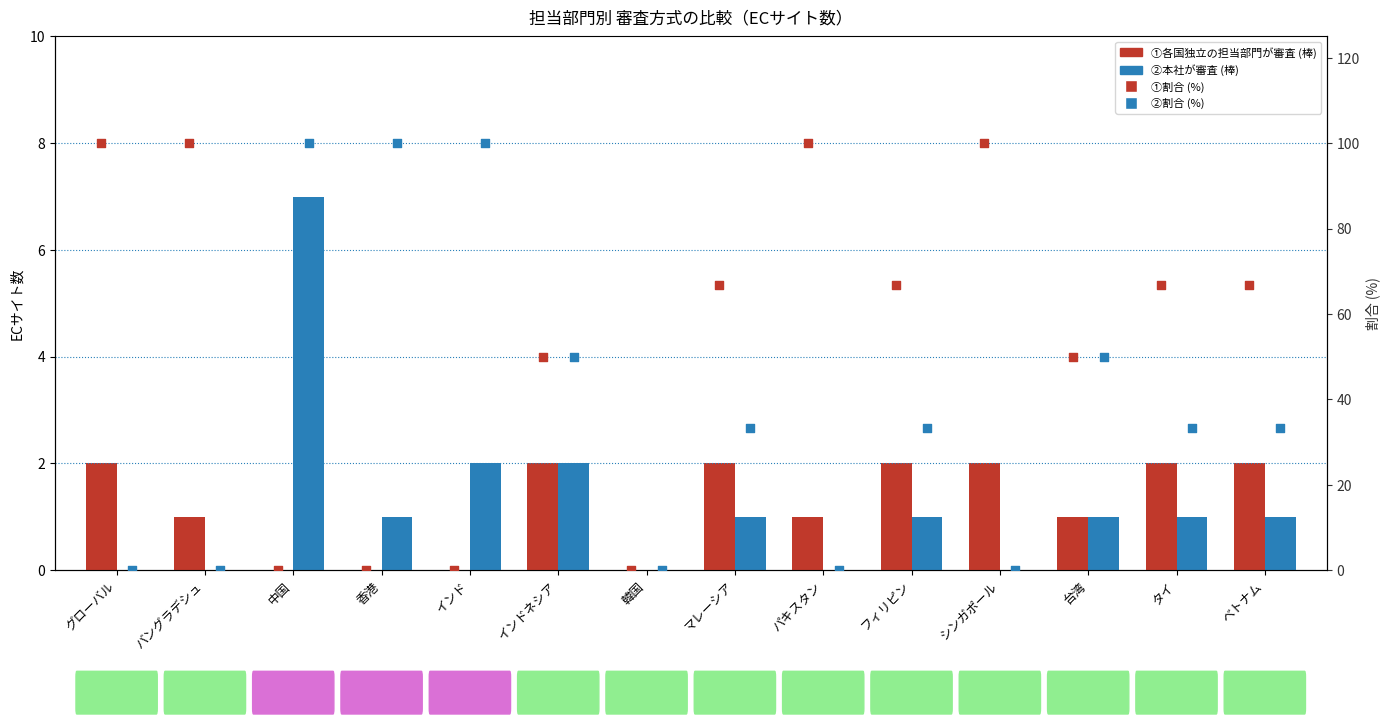

Which series reaches the minimum Y coordinate?

①各国独立の担当部門が審査